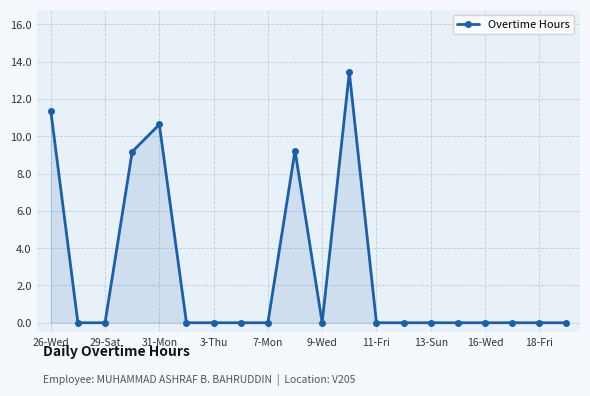

True or false: the data has more than 0 interior local peaks.

True